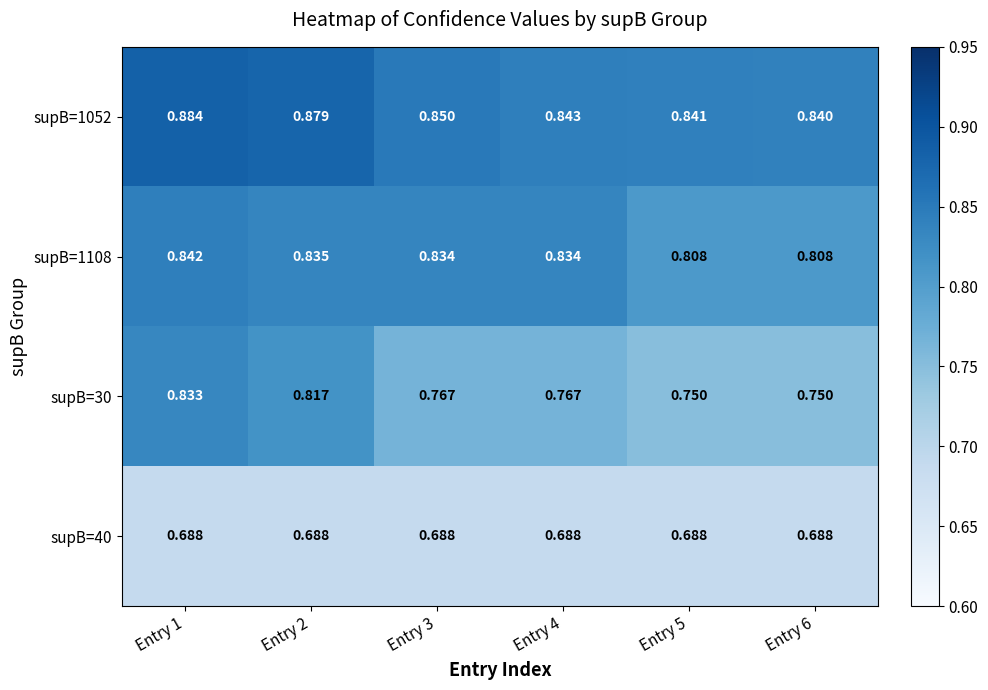

Is the value of supB=1108 at Entry 3 greater than the value of supB=1052 at Entry 5?

No